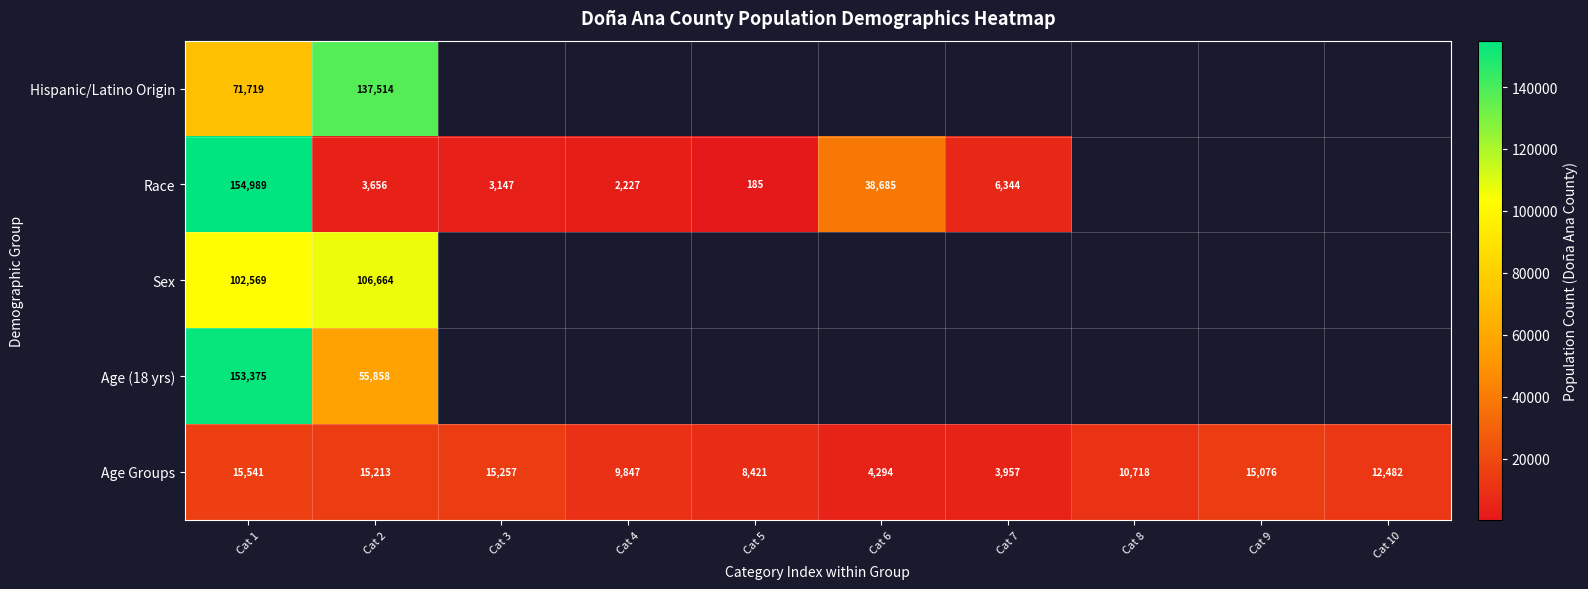

The Age Groups series shows 12482 at Cat 10. True or false?

True